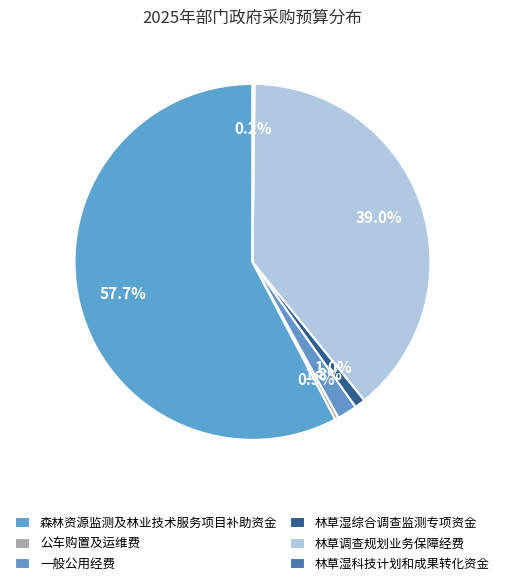

How many slices are in this pie chart?

6